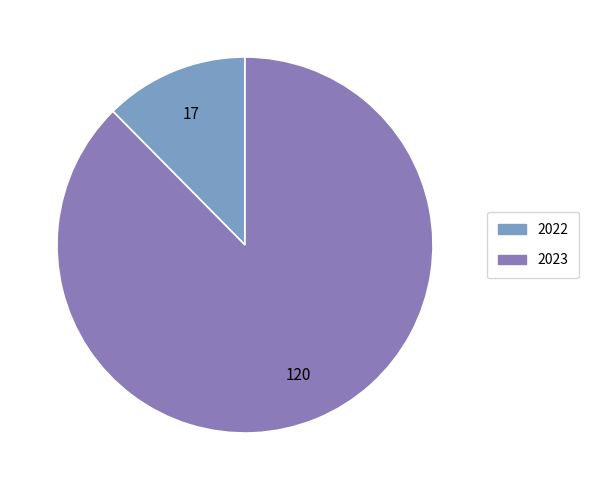

What is the ratio of the value at 2023 to the value at 2022?

7.1